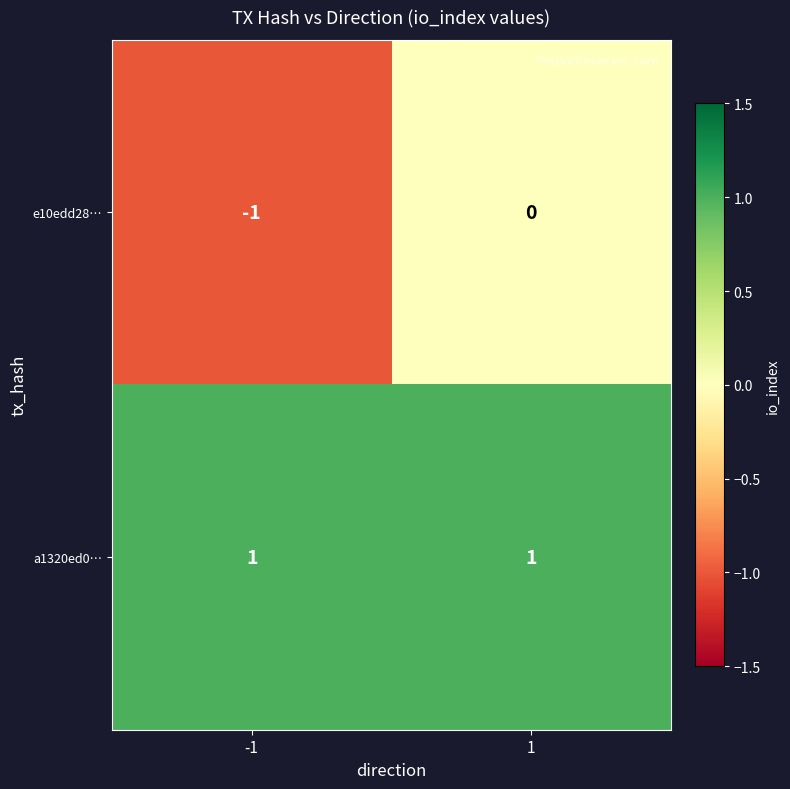

Which series has the widest spread of values?

e10edd28…